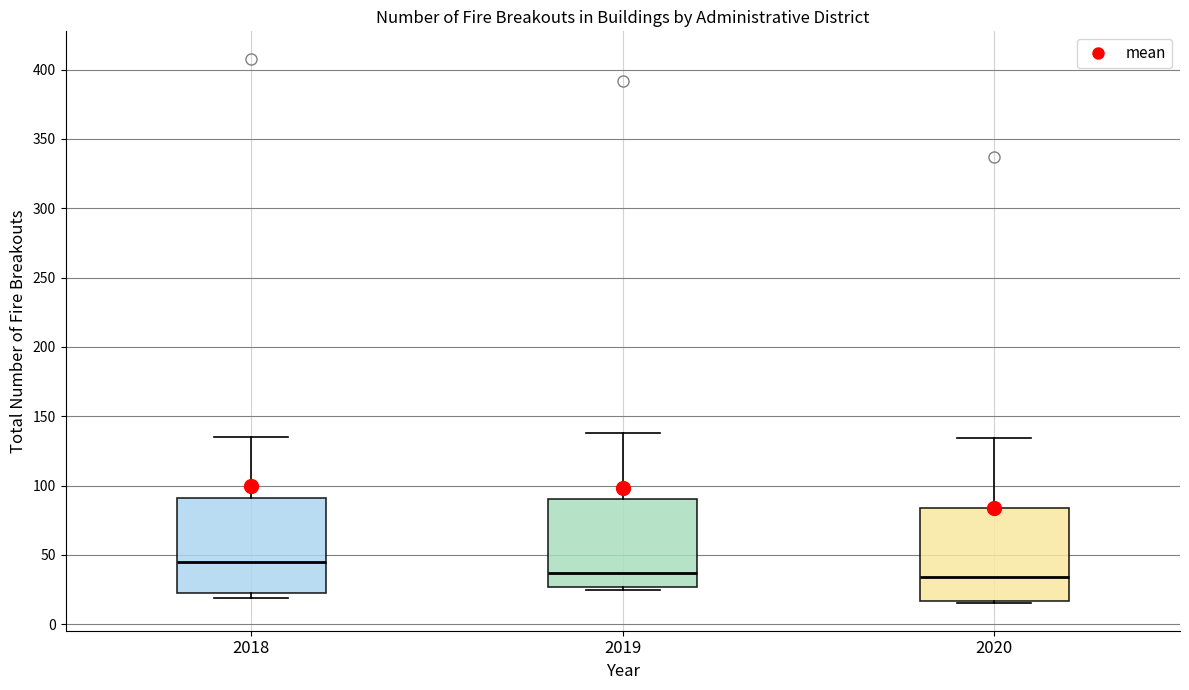

Reading left to right, read every box against the y-axis: the position of its median line, the range the box covers, and the ends of its whiskers. The values are not printed on the chart, so give them approximately, as read against the axis.

2018: median 45, box 25 to 90, whiskers 20 to 135
2019: median 35, box 25 to 90, whiskers 25 (just below the box's lower edge) to 140
2020: median 35, box 15 to 85, whiskers 15 to 135